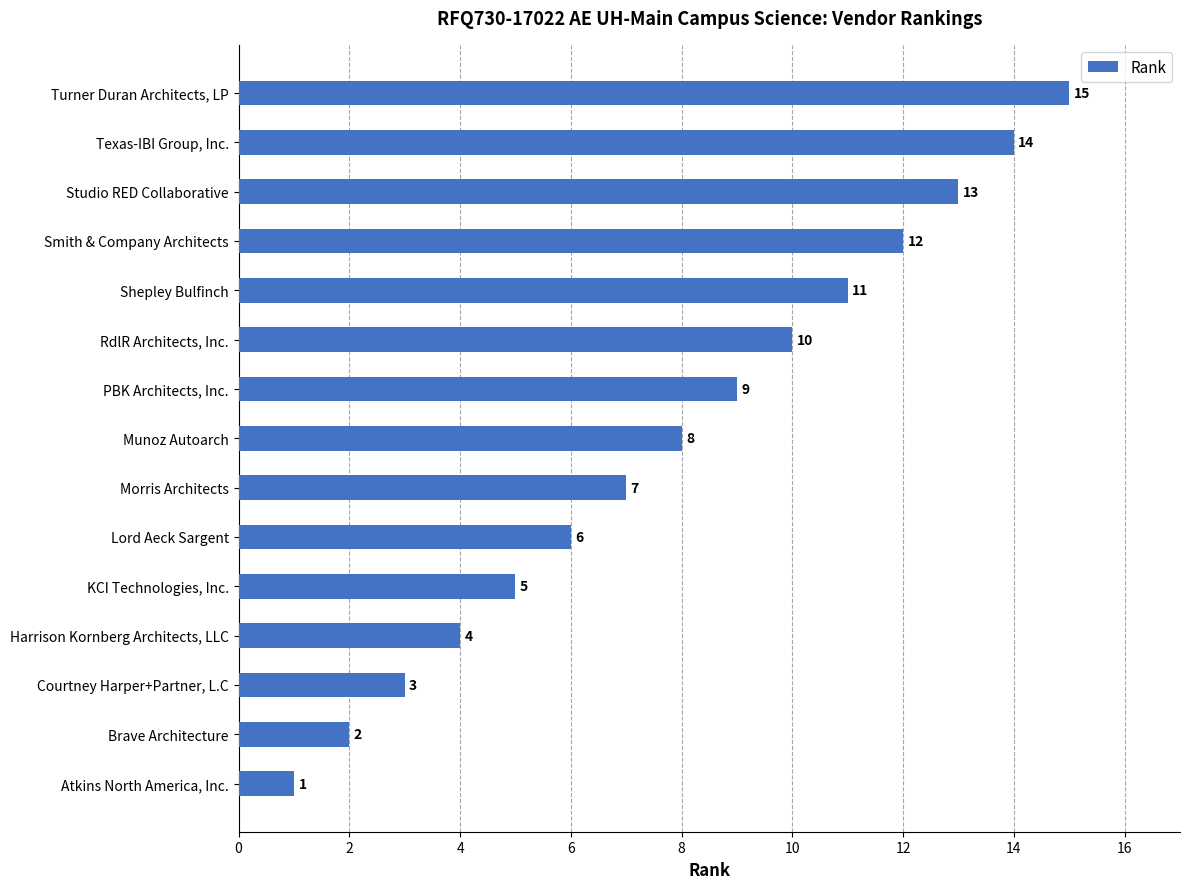

Between Munoz Autoarch and Morris Architects, which is larger?

Munoz Autoarch